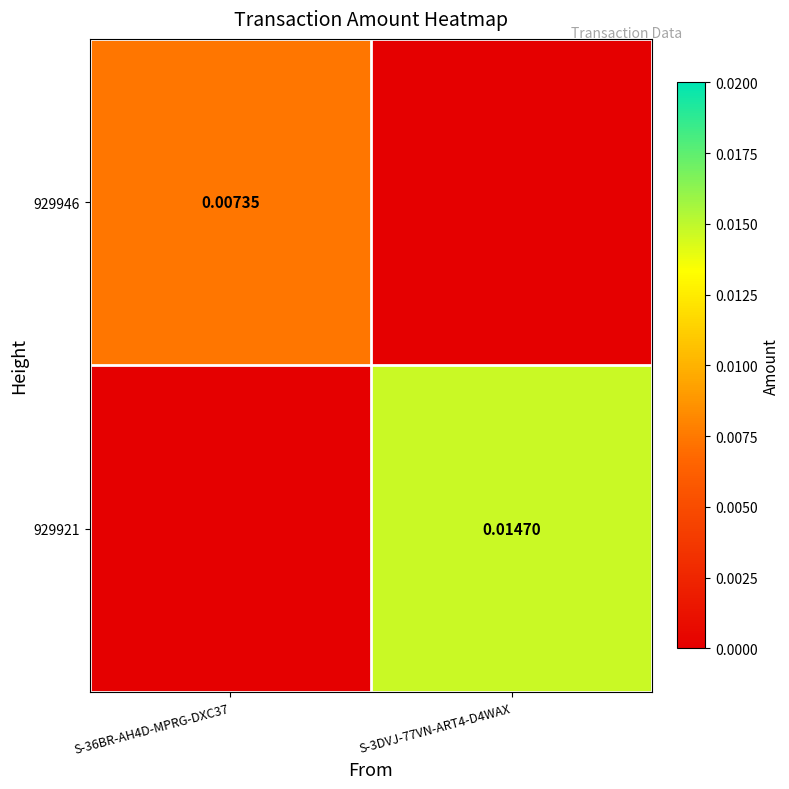

Which series has the widest spread of values?

929921